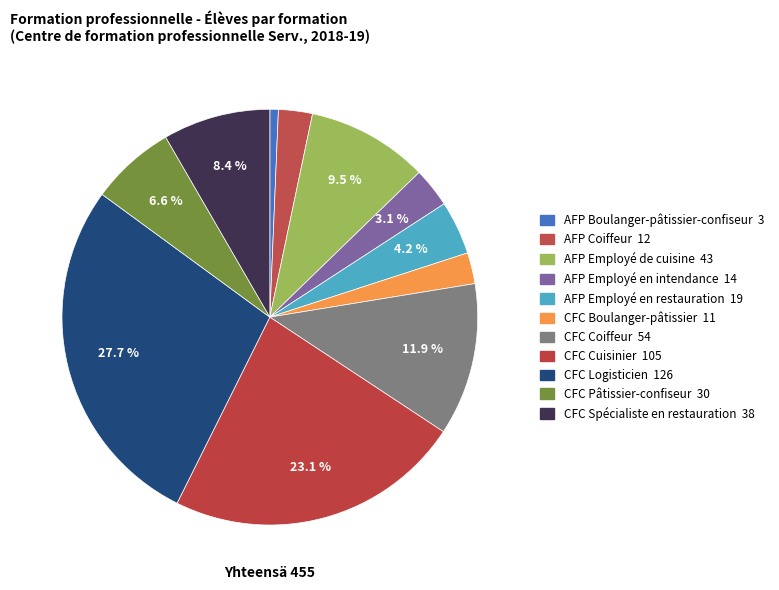

Is there a majority slice in this chart?

No